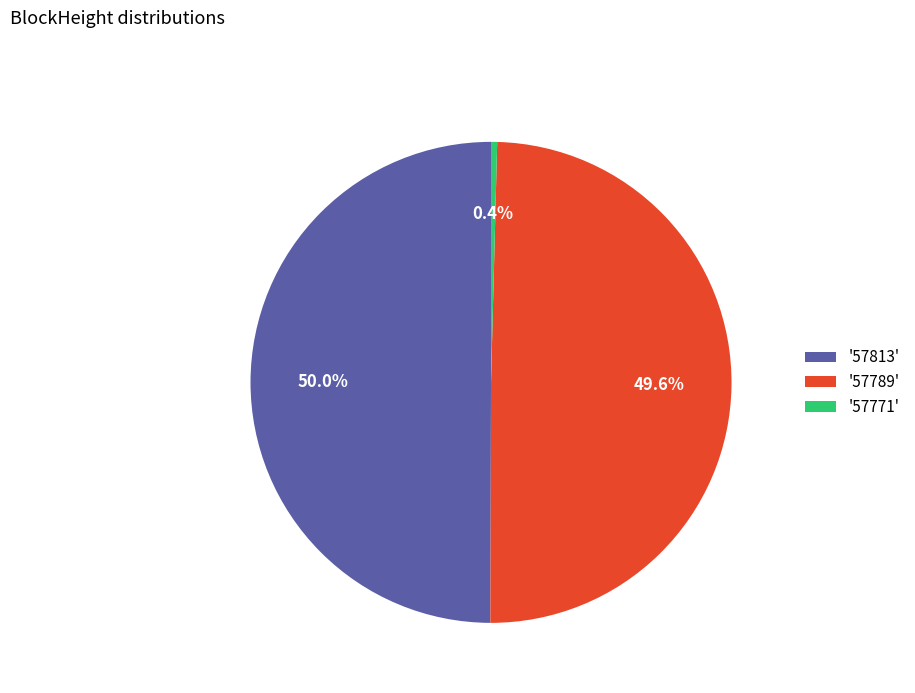

Is '57771' the majority of the pie?

No